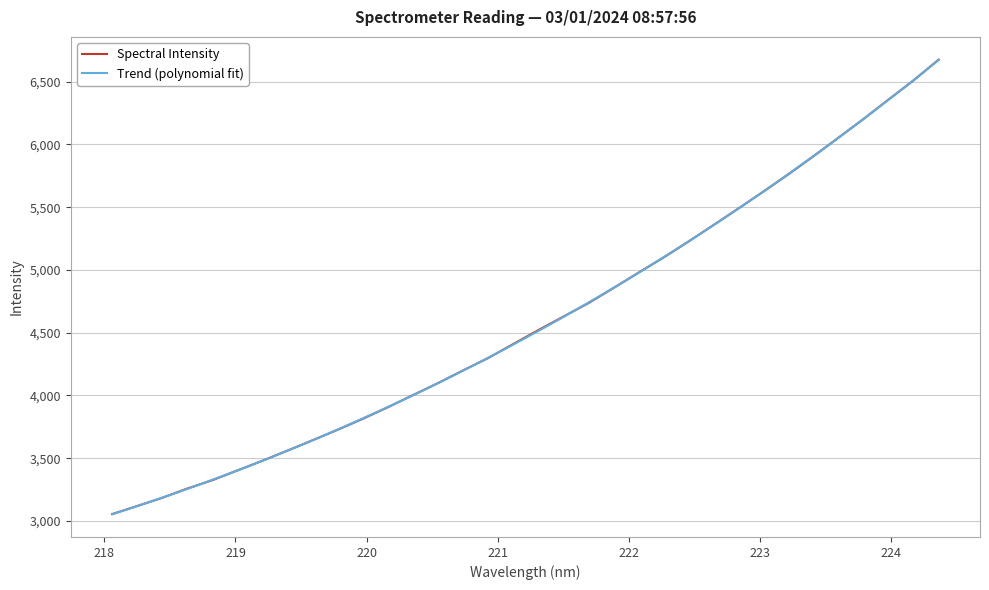

List the labels in order of value, largest first.

224.3616, 224.1709, 223.9802, 223.7895, 223.5987, 223.408, 223.2172, 223.0264, 222.8355, 222.6447, 222.4538, 222.263, 222.0721, 221.8812, 221.6902, 221.4993, 221.3083, 221.1174, 220.9264, 220.7354, 220.5444, 220.3533, 220.1623, 219.9712, 219.7801, 219.589, 219.3979, 219.2067, 219.0156, 218.8244, 218.6332, 218.442, 218.2508, 218.0596